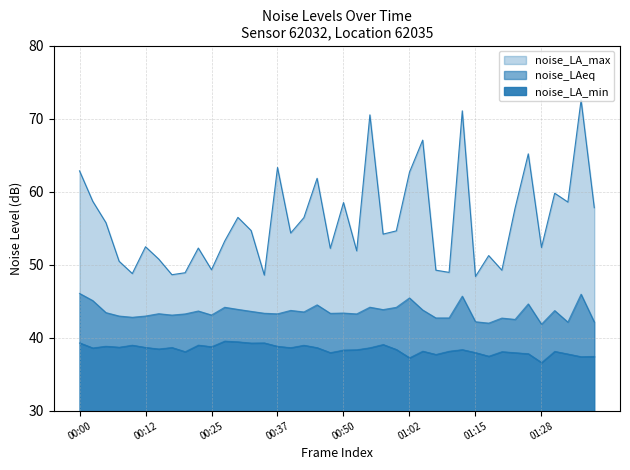

What is the difference between the second highest and minimum values in the noise_LA_min series?

2.8